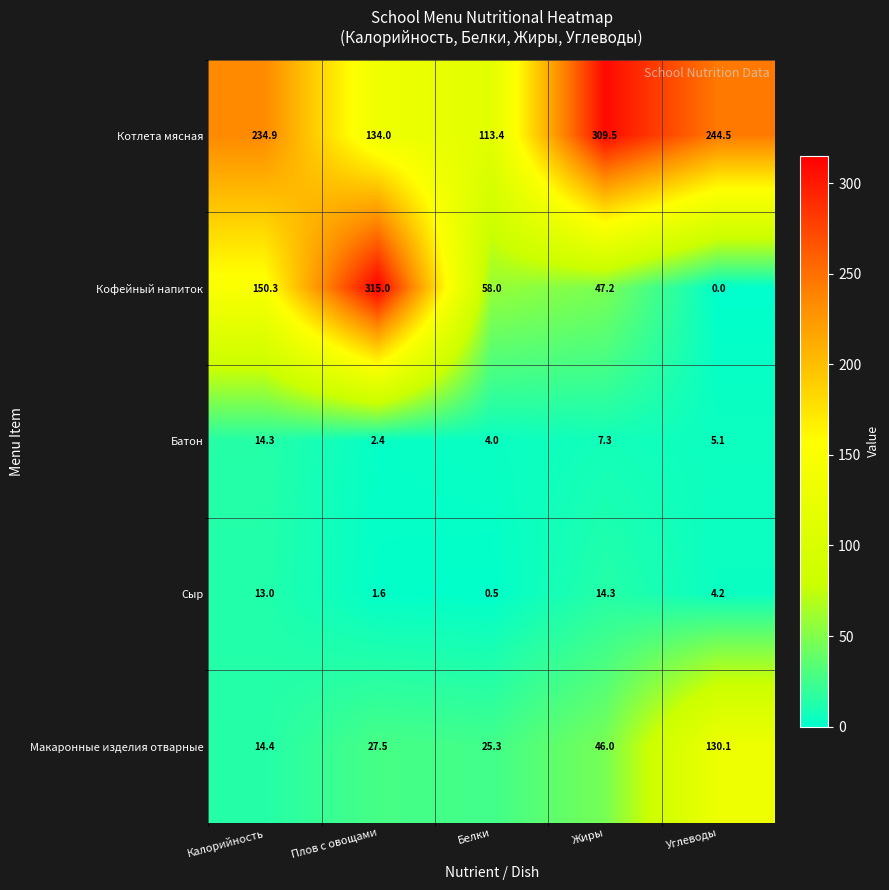

Reading right to left, extract all data points from this chart.

Котлета мясная: 244.5	309.5	113.4	134.0	234.9
Кофейный напиток: 0.0	47.2	58.0	315.0	150.3
Батон: 5.1	7.3	4.0	2.4	14.3
Сыр: 4.2	14.3	0.5	1.6	13.0
Макаронные изделия отварные: 130.1	46.0	25.3	27.5	14.4